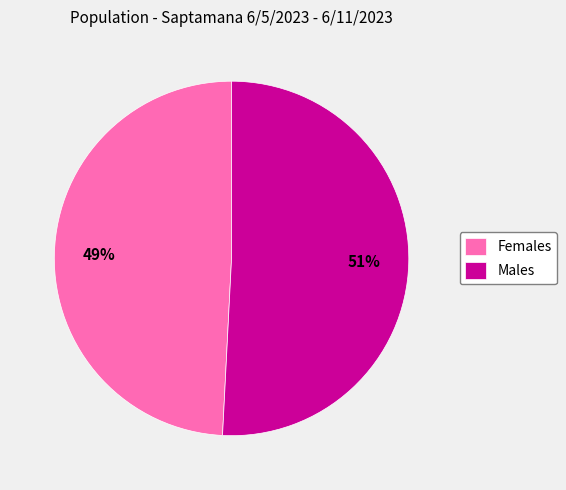

Approximately how many times larger is the value at Females compared to Males?

1.0